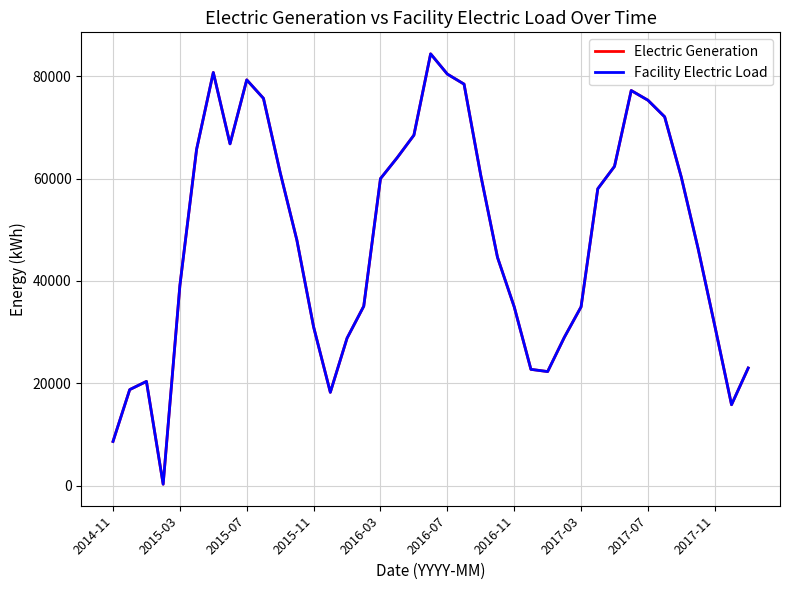

What is the difference between the second highest and second lowest values in the Facility Electric Load series?

72113